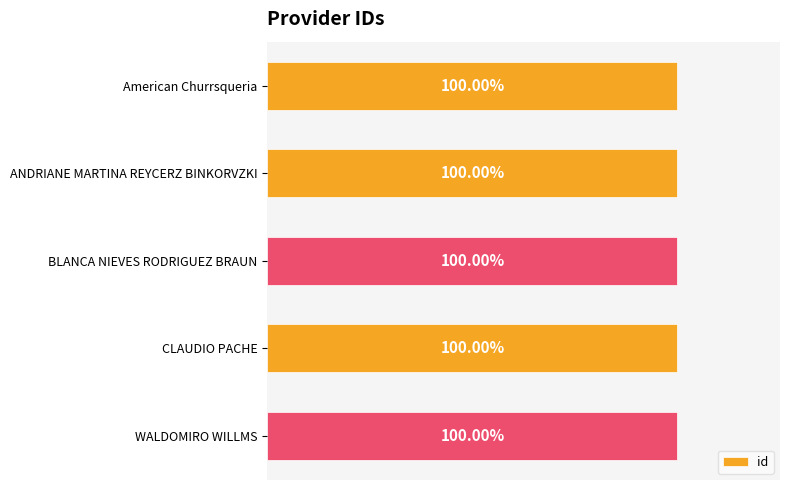

Does the chart contain any negative values?

No